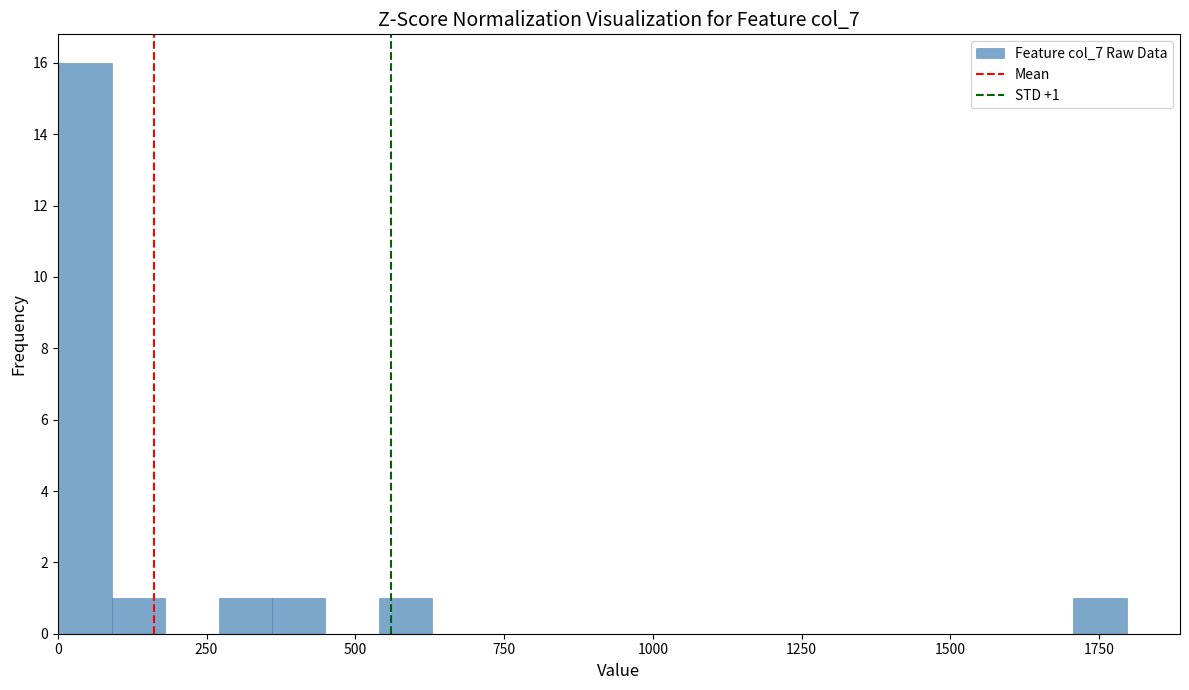

Around what value on the x-axis is the tallest bar? Give the approximate position of its centre, as read against the axis.

50